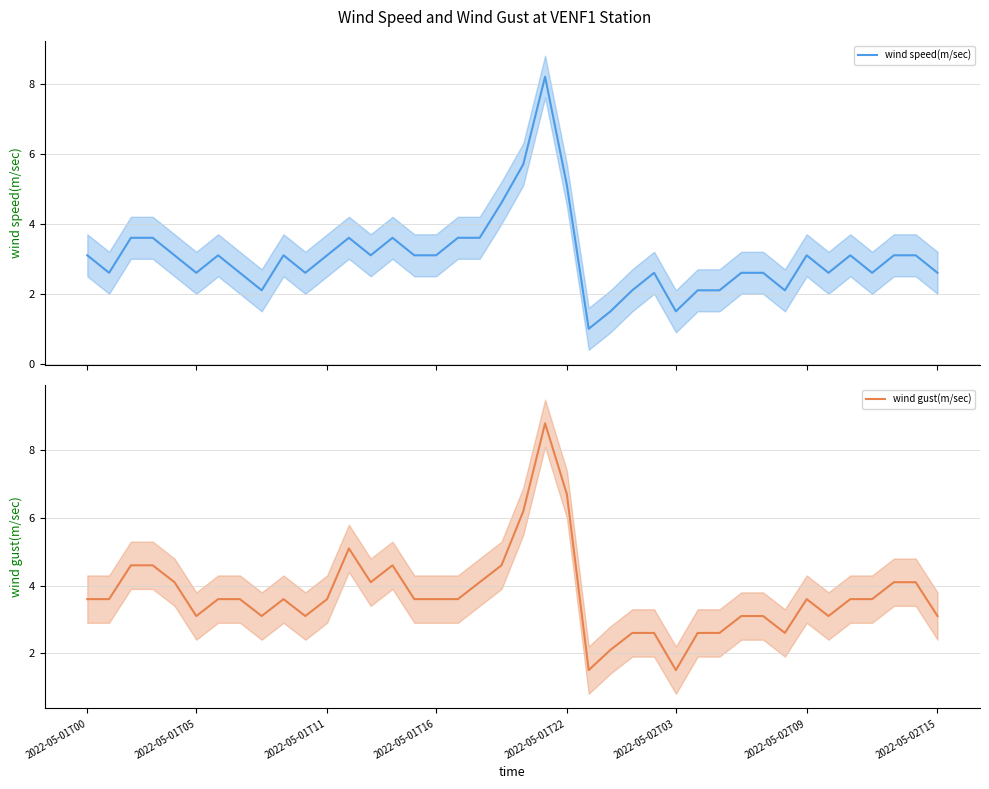

What position from the right is 2022-05-02T03?

13